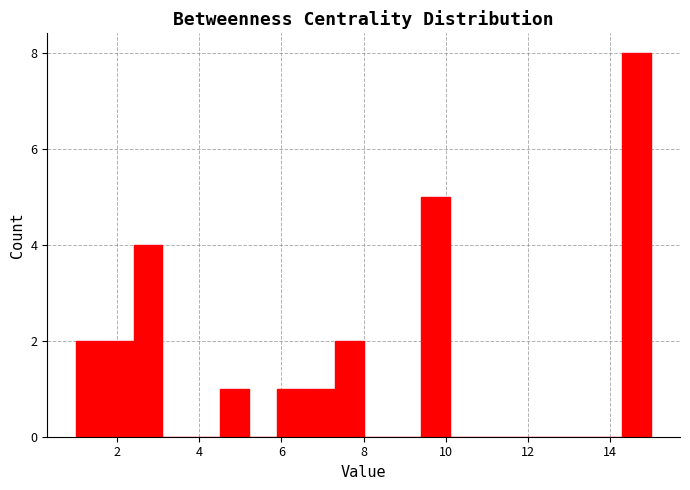

Around what value on the x-axis is the tallest bar? Give the approximate position of its centre, as read against the axis.

14.6